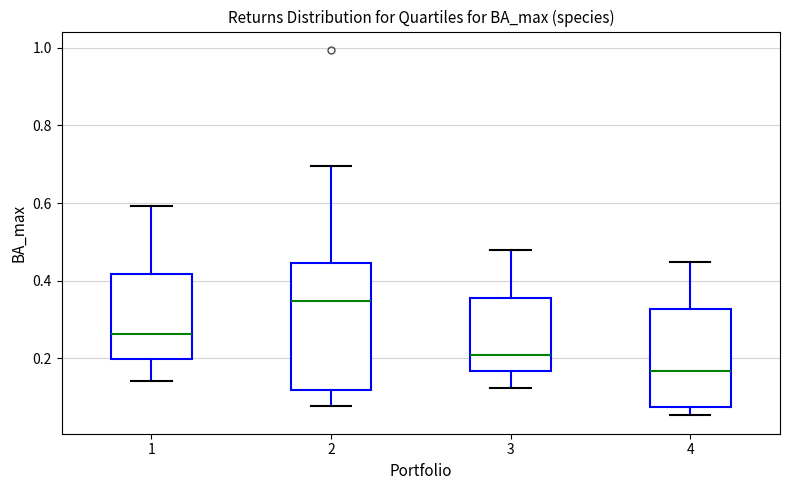

Where is the lower edge of the box at x = 4 on the y-axis? The values are not printed on the chart, so give them approximately, as read against the axis.

0.08